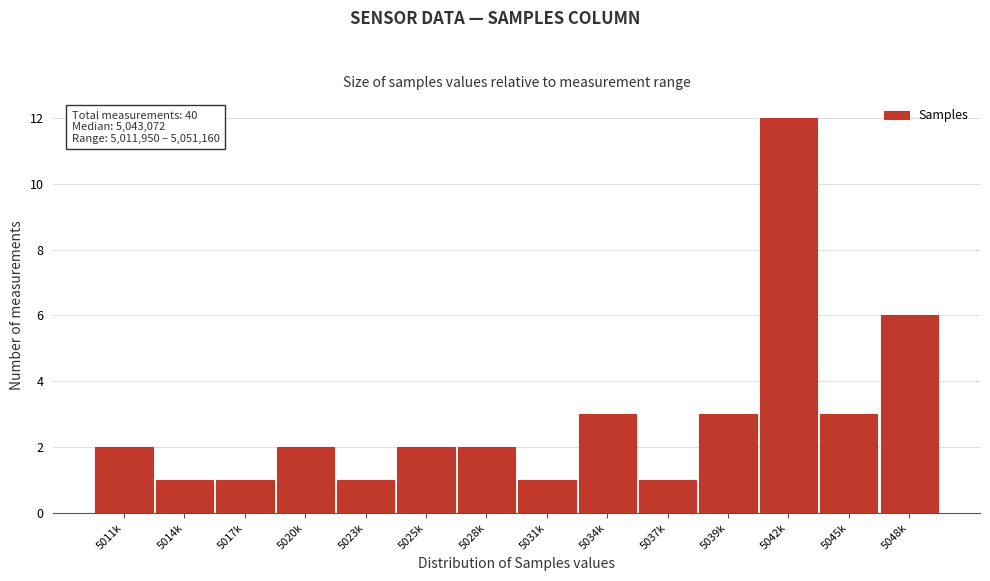

Reading left to right, transcribe all the data shown in this chart.

5011k=2	5014k=1	5017k=1	5020k=2	5023k=1	5025k=2	5028k=2	5031k=1	5034k=3	5037k=1	5039k=3	5042k=12	5045k=3	5048k=6